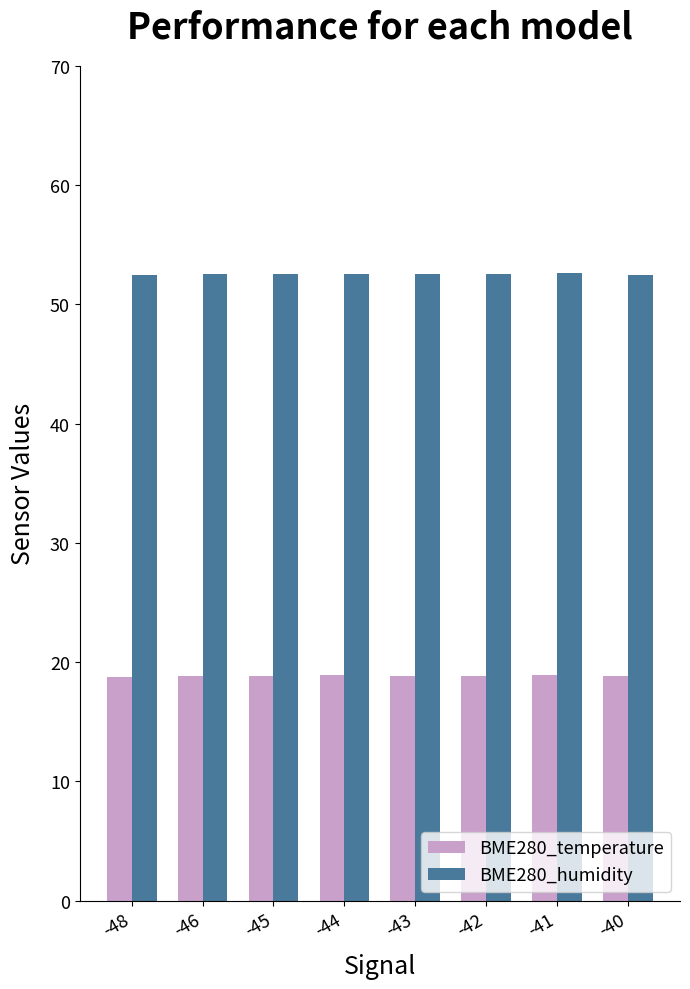

What value does the BME280_temperature series have at -43?

18.9